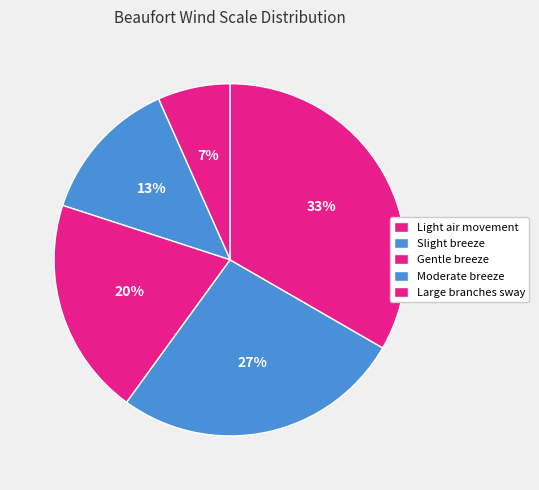

Which category has the smallest portion of the pie?

Light air movement